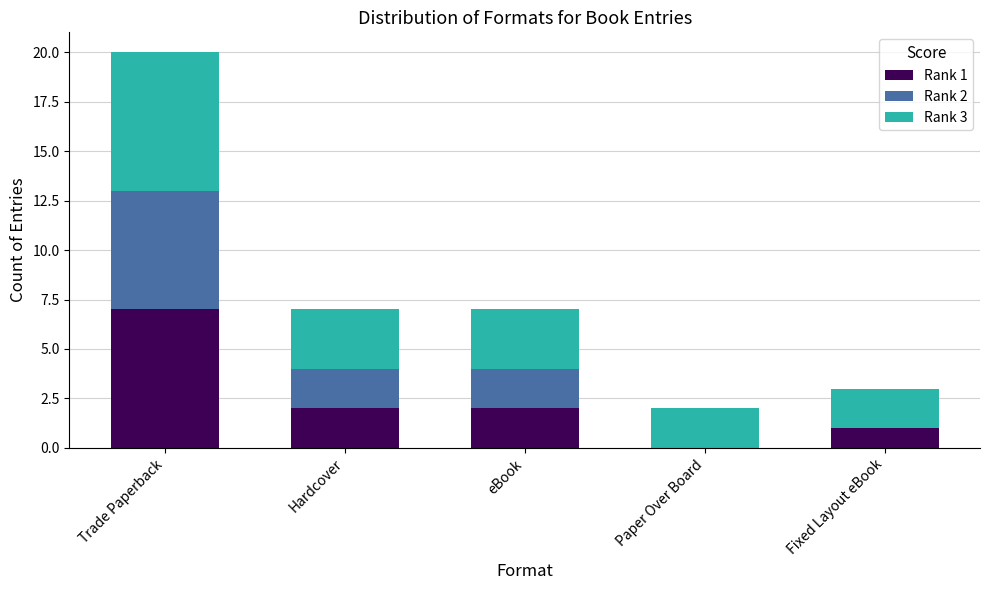

What is the total value across all series at eBook?

7